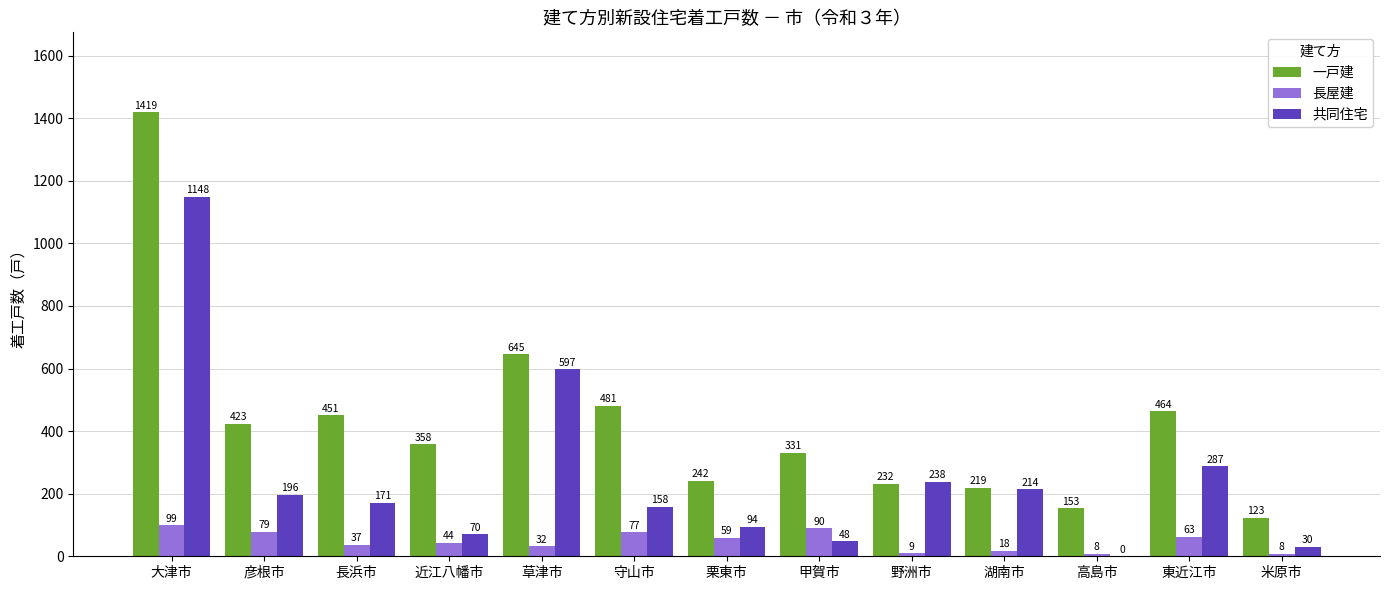

The 一戸建 series shows 1074 at 草津市. True or false?

False